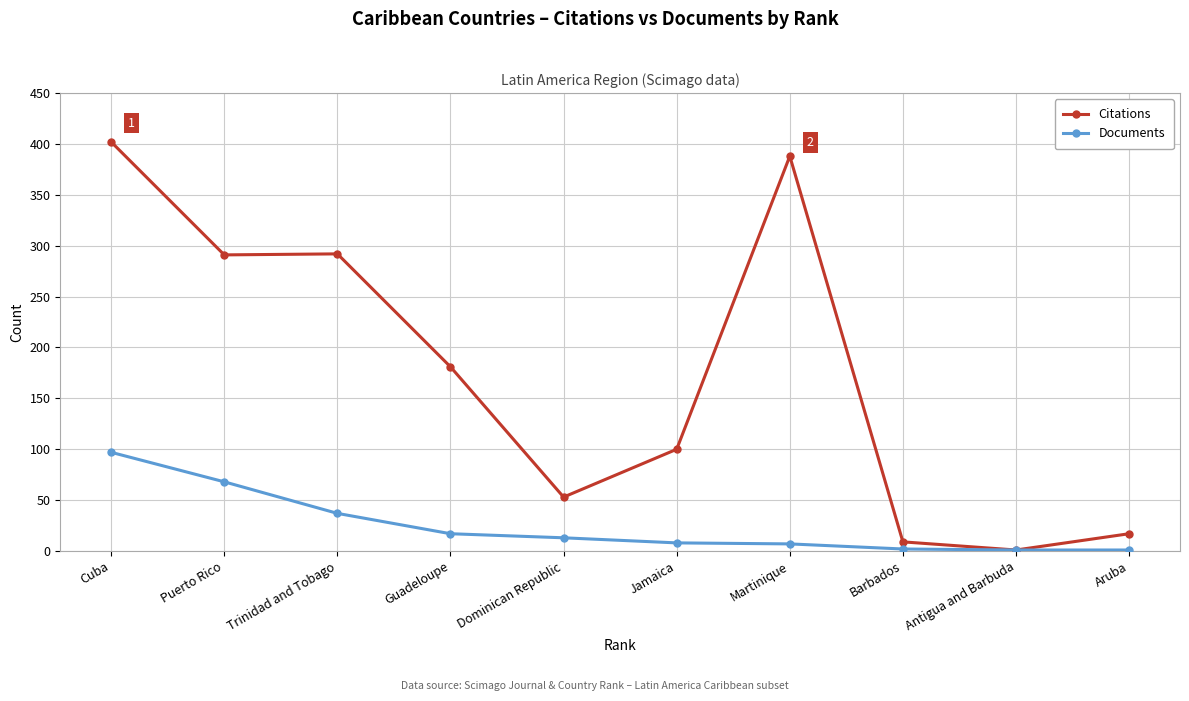

The Citations series shows 649 at Martinique. True or false?

False